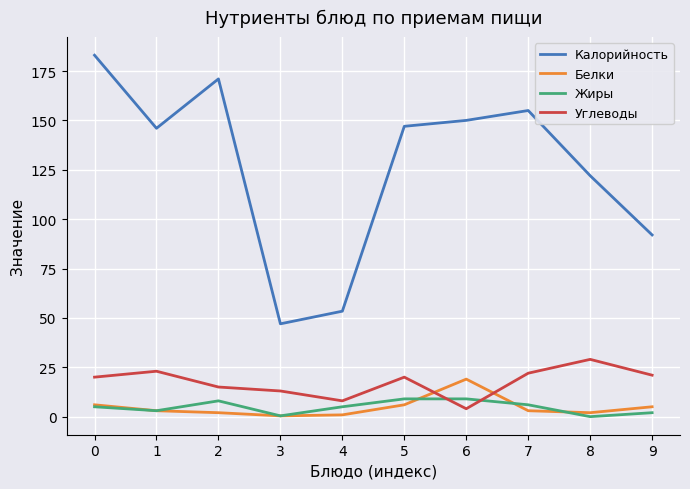

Is the value of Белки at 8 greater than the value of Калорийность at 3?

No